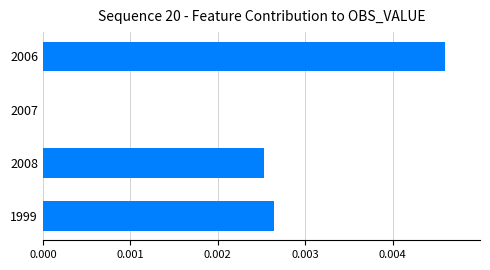

Are the bars horizontal?

Yes